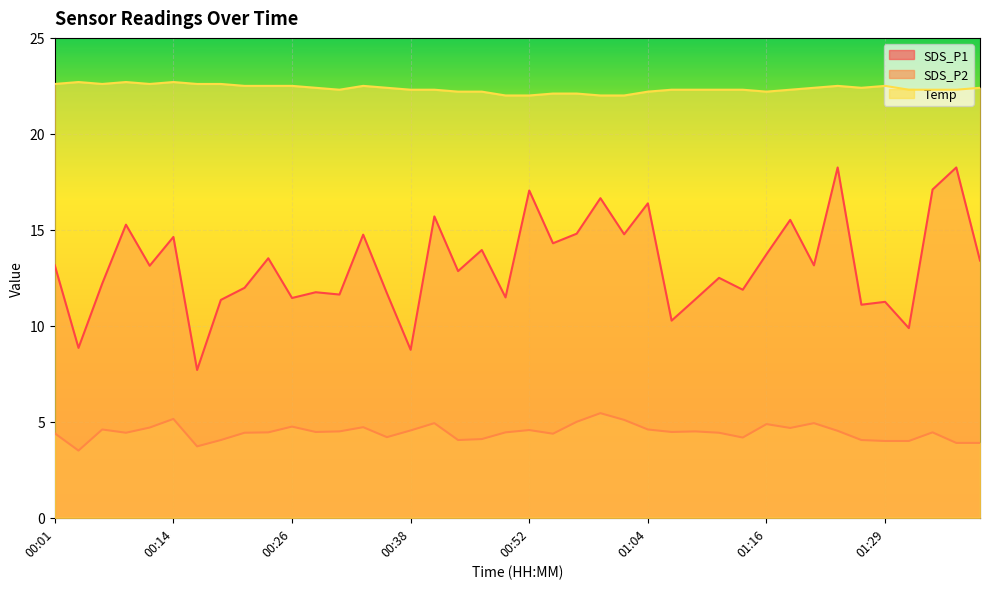

The value of SDS_P1 at 00:36 is 2.4. True or false?

False